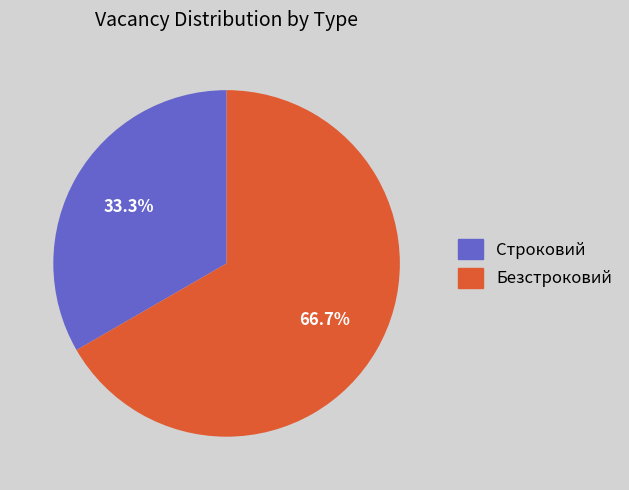

To the nearest percent, what is the difference between the Безстроковий and Строковий slice percentages?

33%